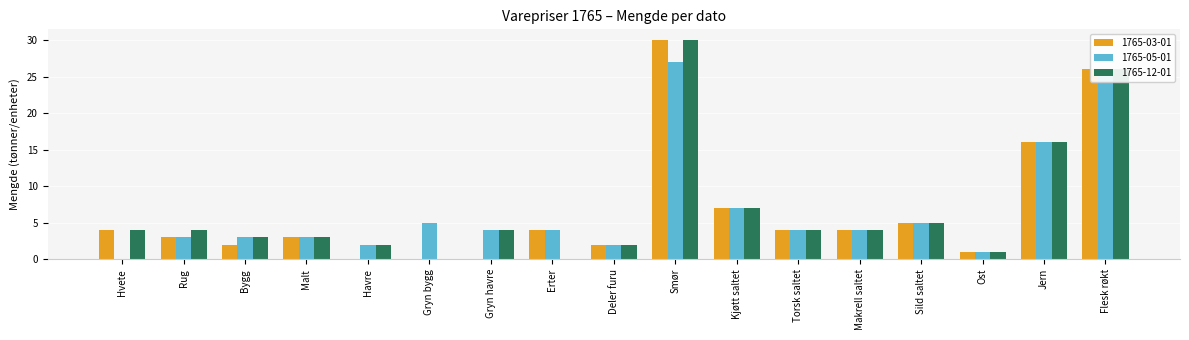

Between Gryn havre and Kjøtt saltet, which series saw the biggest shift?

1765-03-01